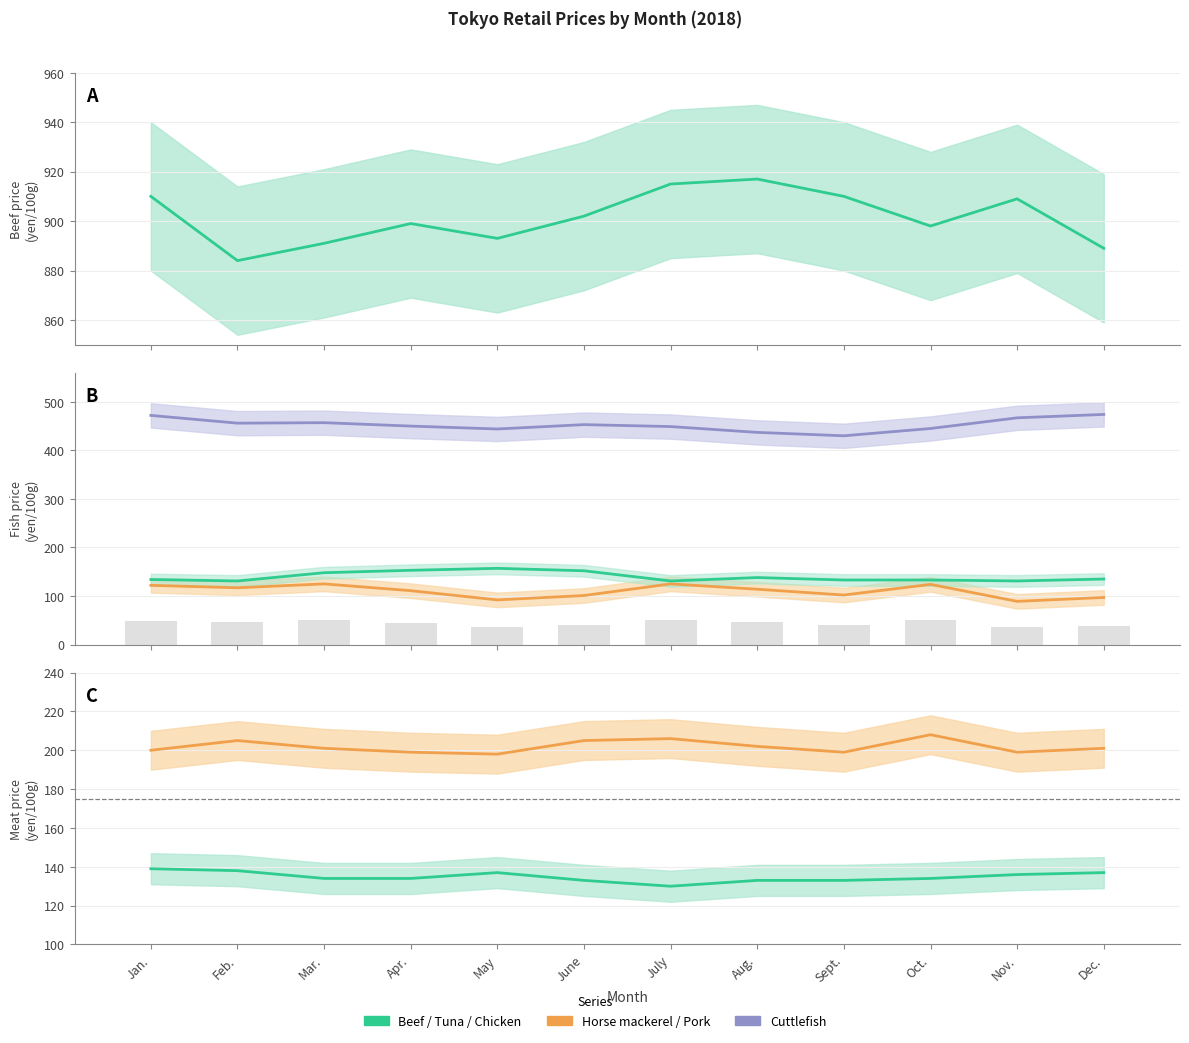

Rank the categories by Chicken (100g) value from lowest to highest.

July, June, Aug., Sept., Mar., Apr., Oct., Nov., May, Dec., Feb., Jan.